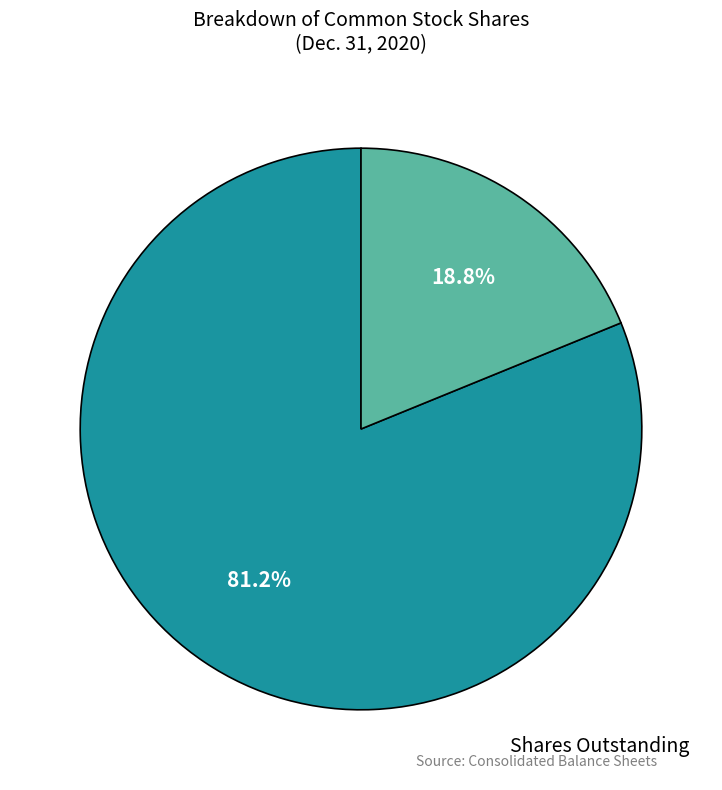

How many slices are in this pie chart?

2